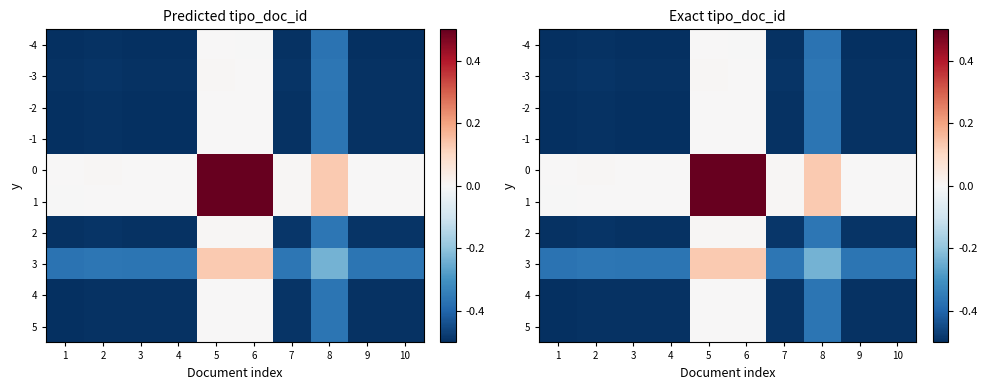

How many categories are shown in the chart?

10